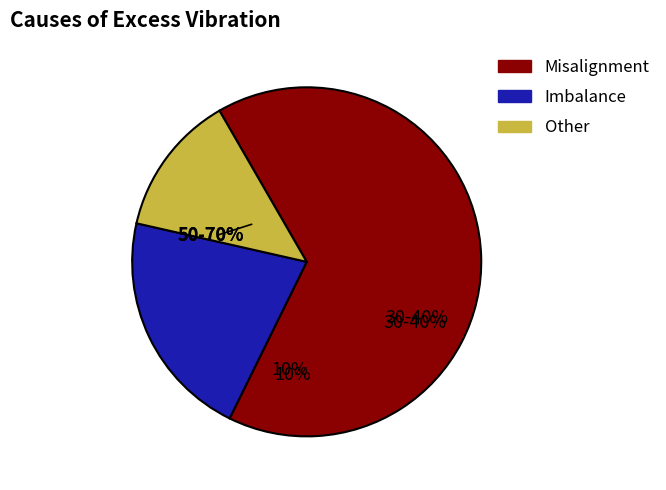

The 34 slice represents 16% of the pie. True or false?

False